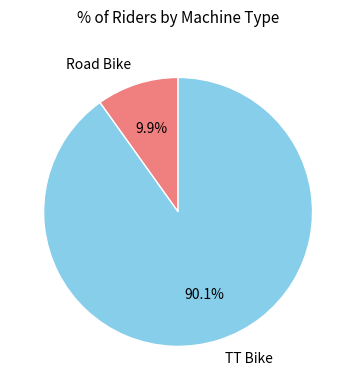

Combined, do TT Bike and Road Bike account for over 50%?

Yes